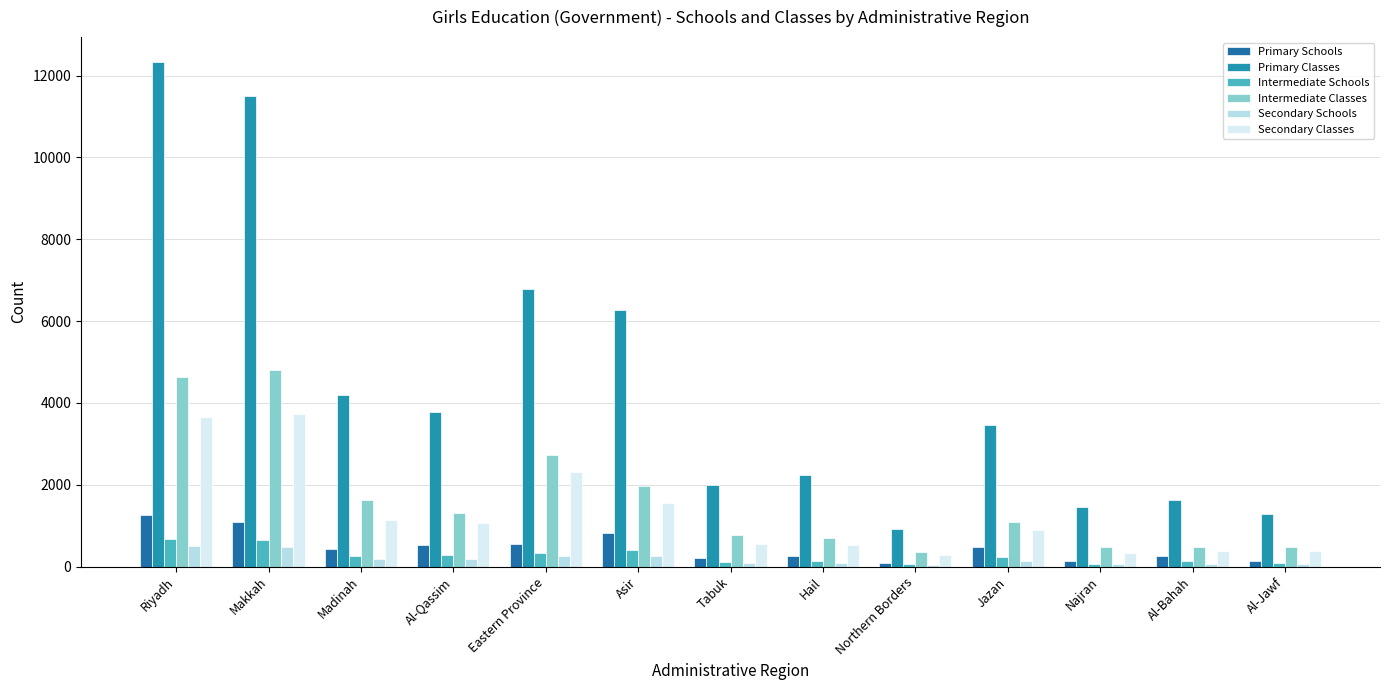

The value of Intermediate Schools at Al-Jawf is 151. True or false?

False